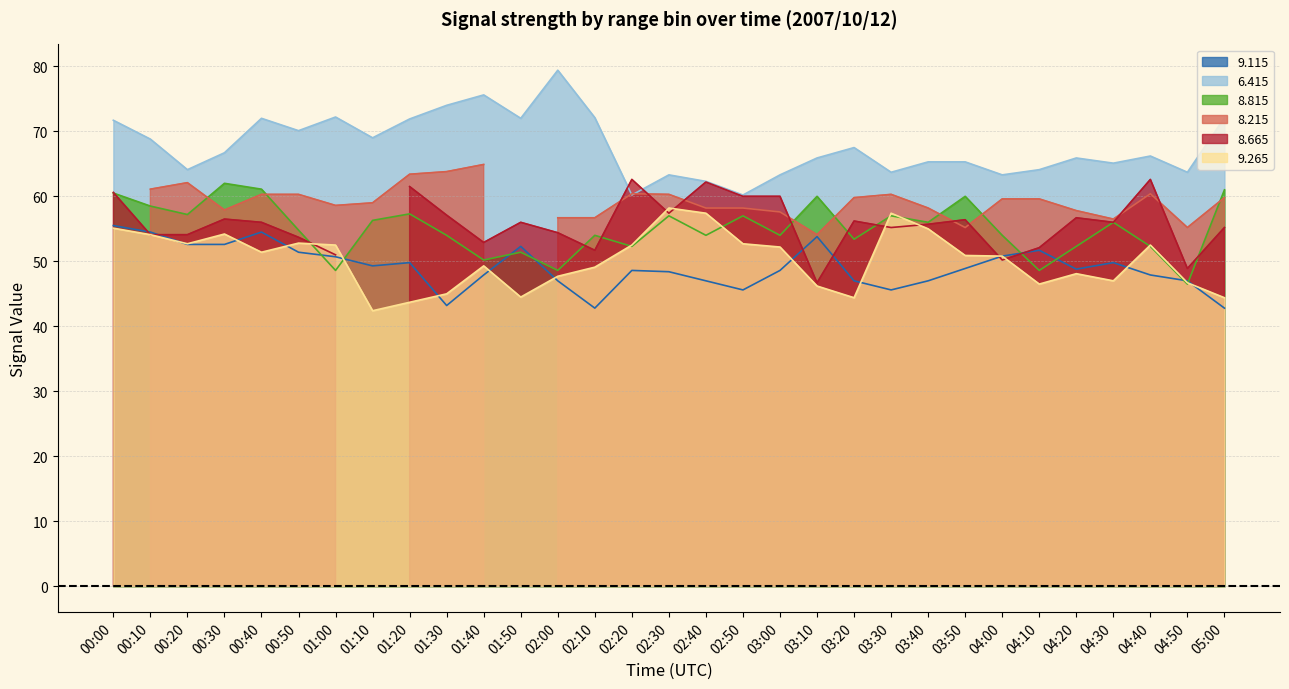

Where is   6.415 nearest to the value 69?

01:10